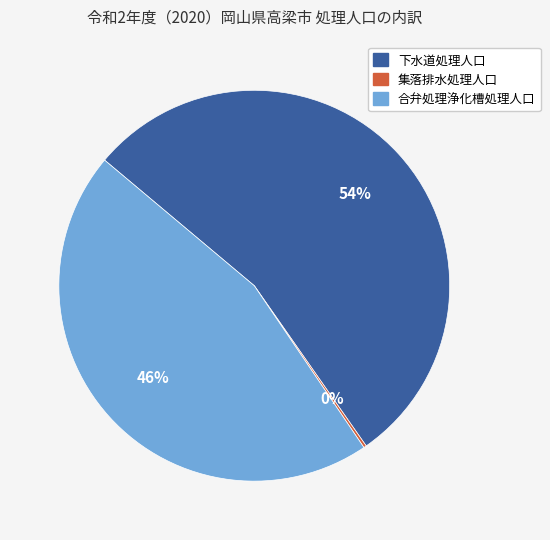

What is the largest slice in the pie chart?

下水道処理人口